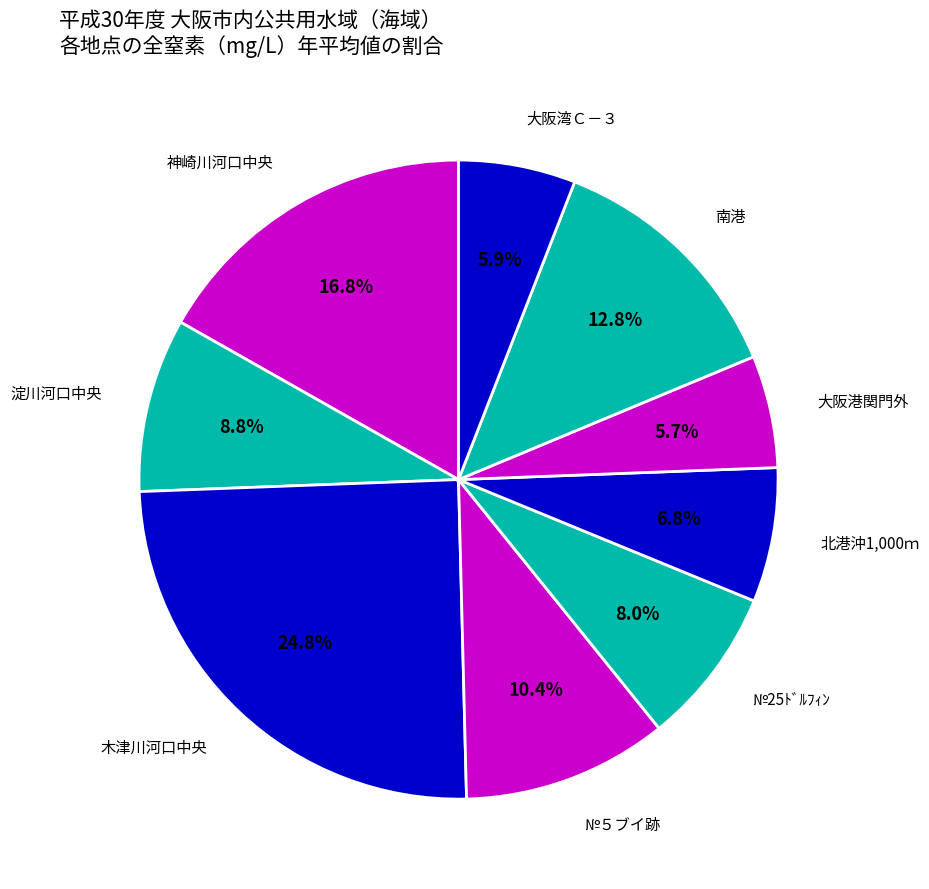

True or false: 南港 accounts for 25% of the total.

False